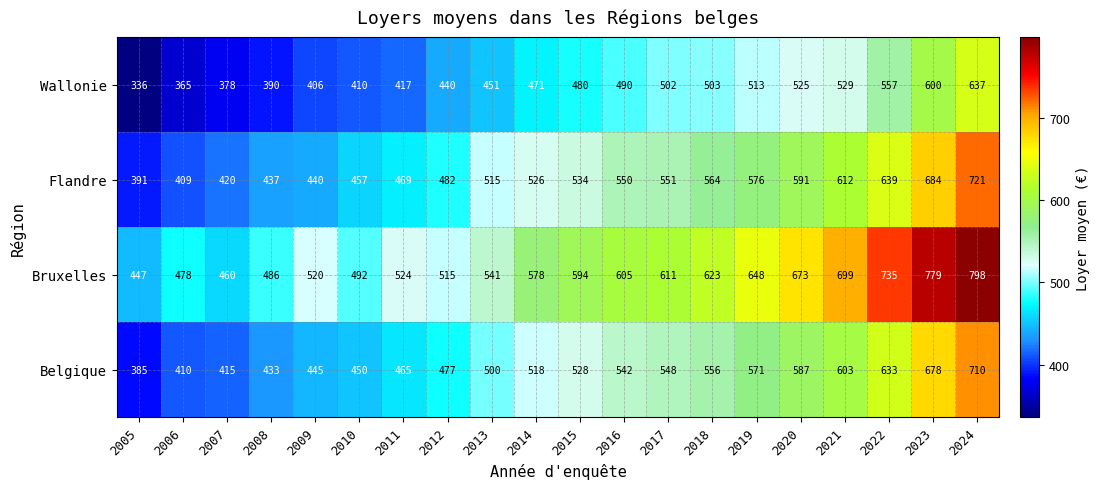

At which category does the chart reach its minimum across all series?

2005